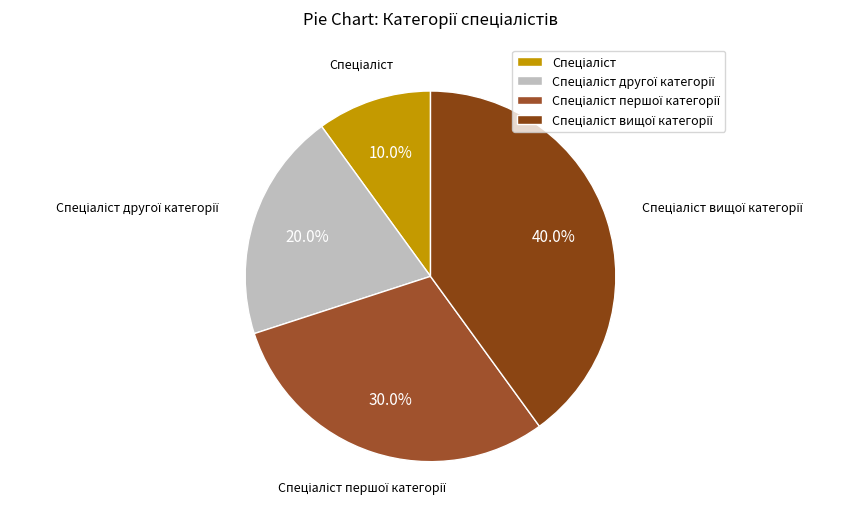

How many slices are in this pie chart?

4